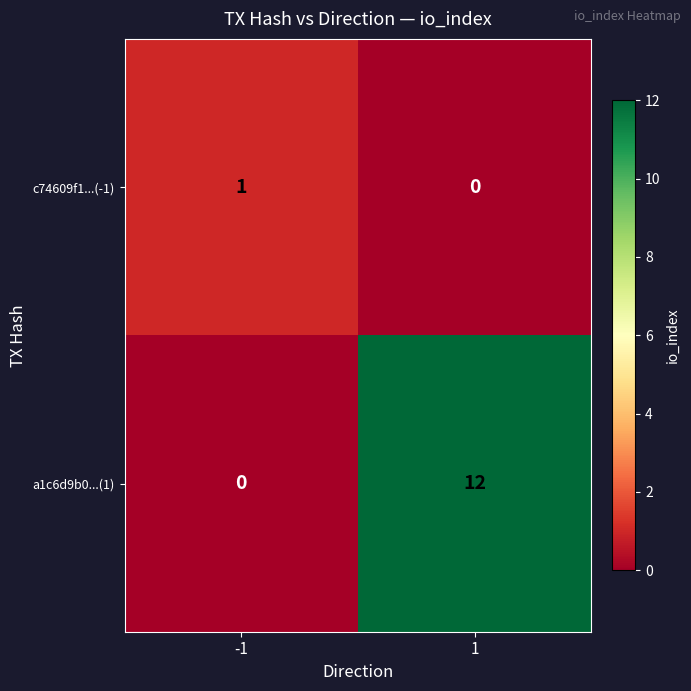

At how many categories does at least one series exceed 9?

1